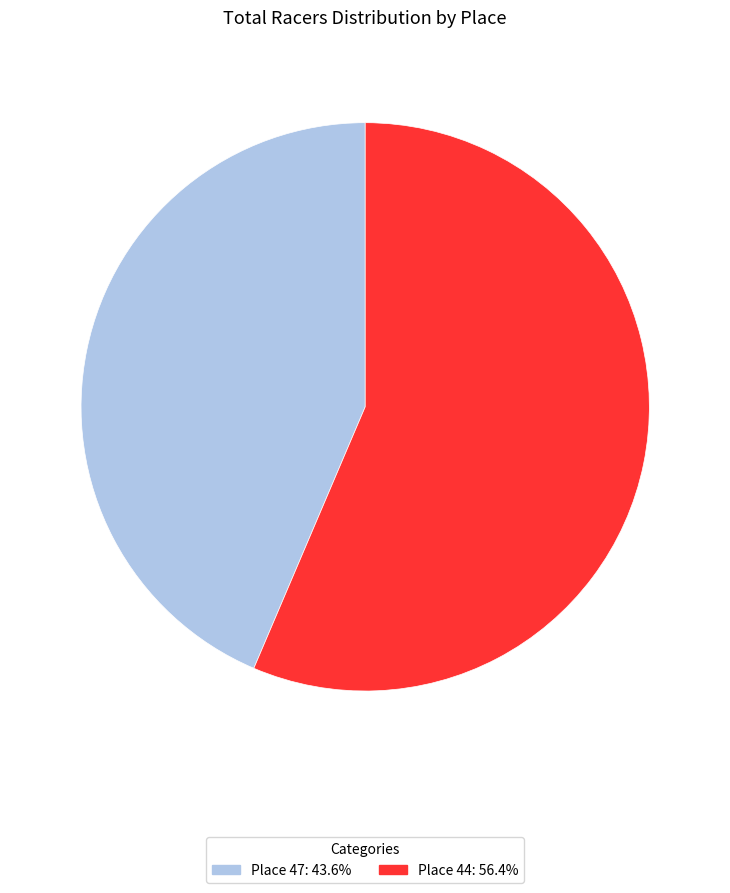

The Place 47 slice represents 38% of the pie. True or false?

False